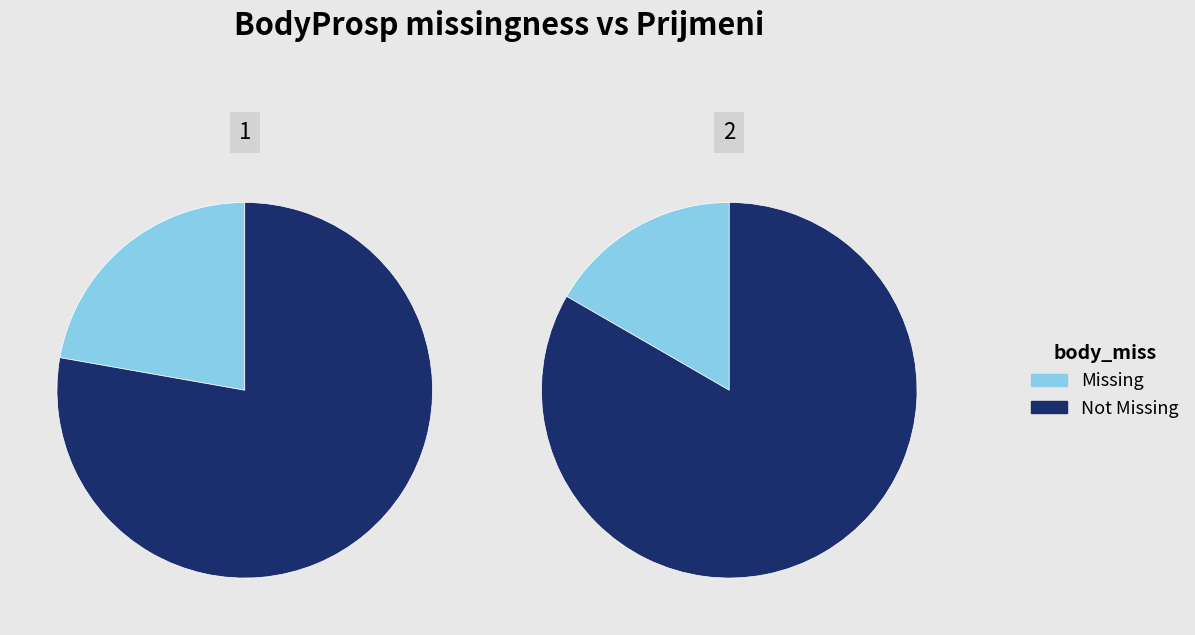

How many segments does this pie chart have?

2